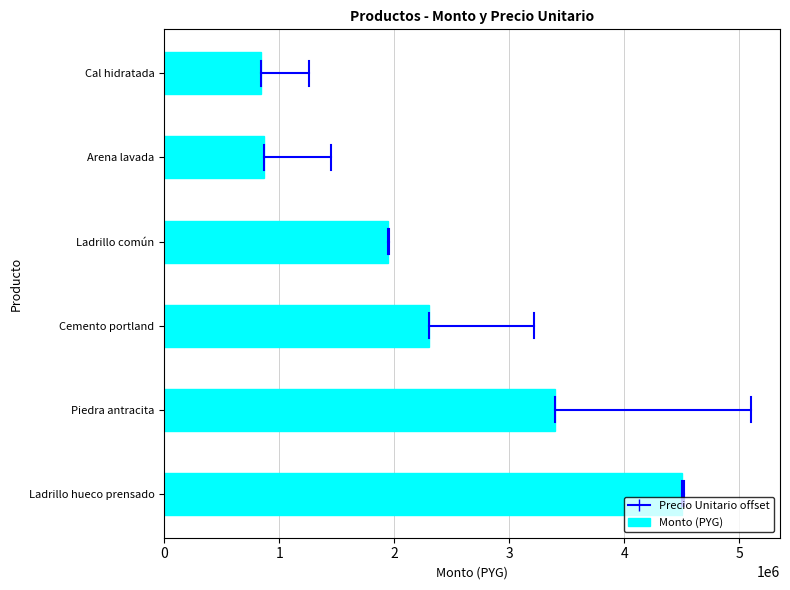

What is the change in value from Piedra antracita to Ladrillo común?

-1450000